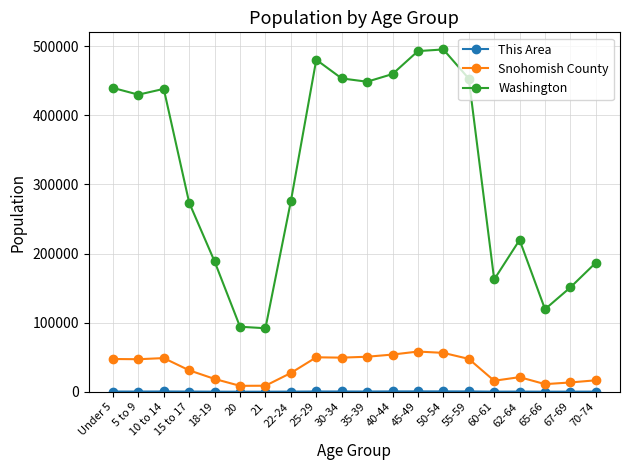

Between 5 to 9 and 25-29, which series saw the biggest shift?

Washington